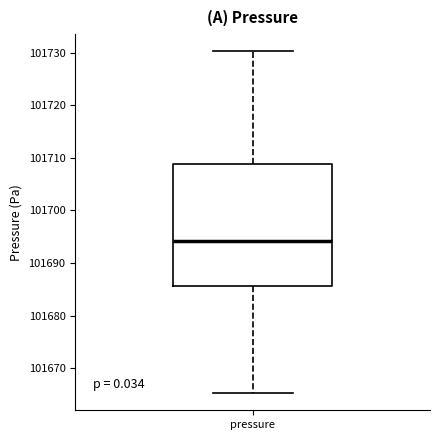

Read this box plot against the y-axis: the position of the median line, the range covered by the box, and the ends of both whiskers. The values are not printed on the chart, so give them approximately, as read against the axis.

median 101694, box 101686 to 101709, whiskers 101665 to 101730